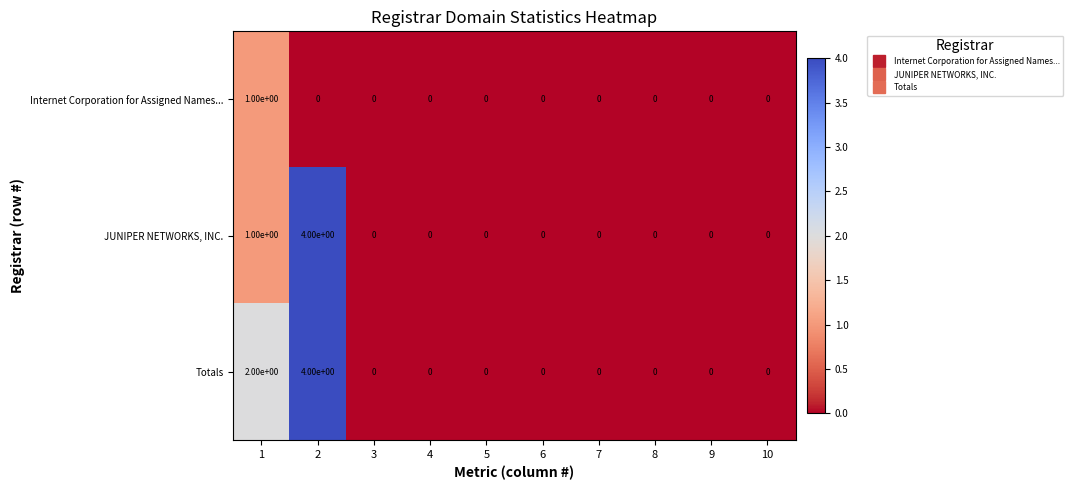

Reading right to left, what are all the values shown in this chart?

Internet Corporation for Assigned Names...: 0	0	0	0	0	0	0	0	0	1
JUNIPER NETWORKS, INC.: 0	0	0	0	0	0	0	0	4	1
Totals: 0	0	0	0	0	0	0	0	4	2